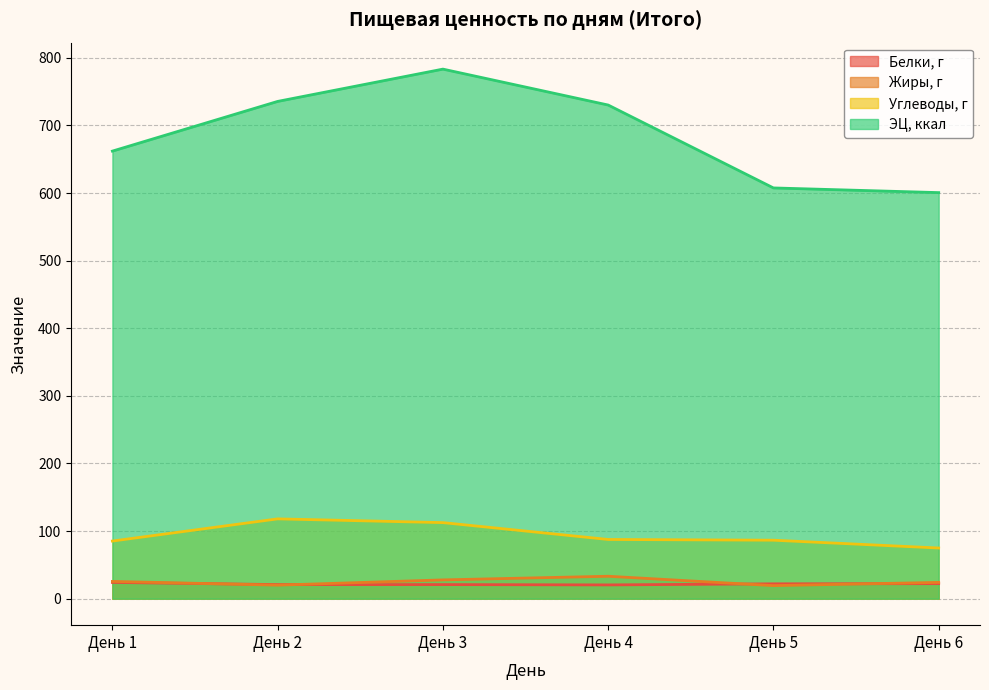

At which category is the sum across all series the highest?

День 3